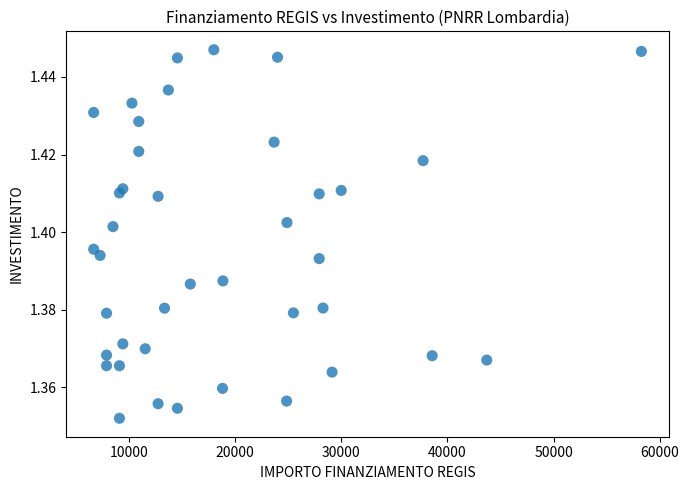

What is the range of X values (max minus min)?

51595.0